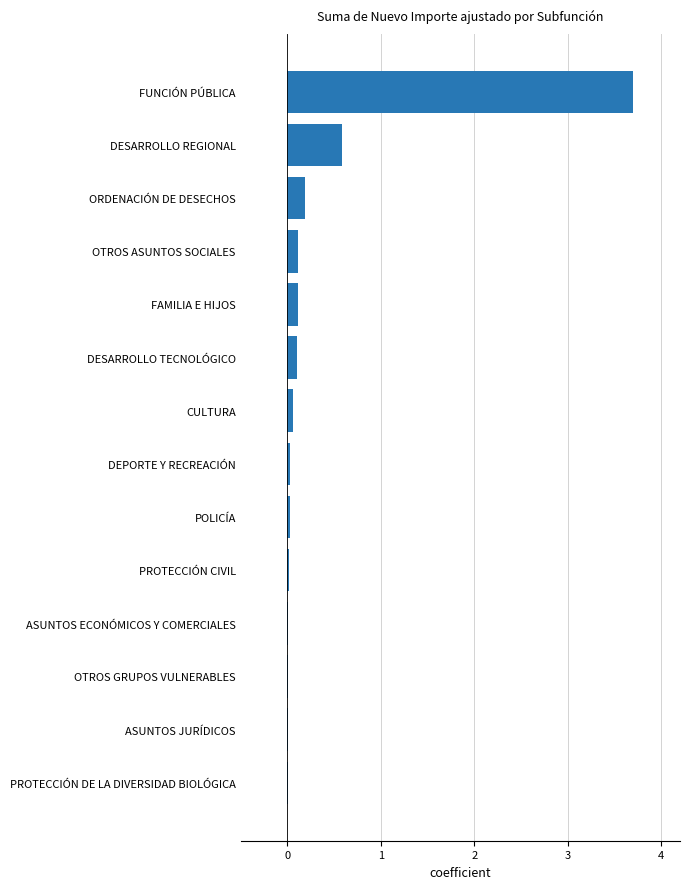

At which label is the value closest to 1?

DESARROLLO REGIONAL